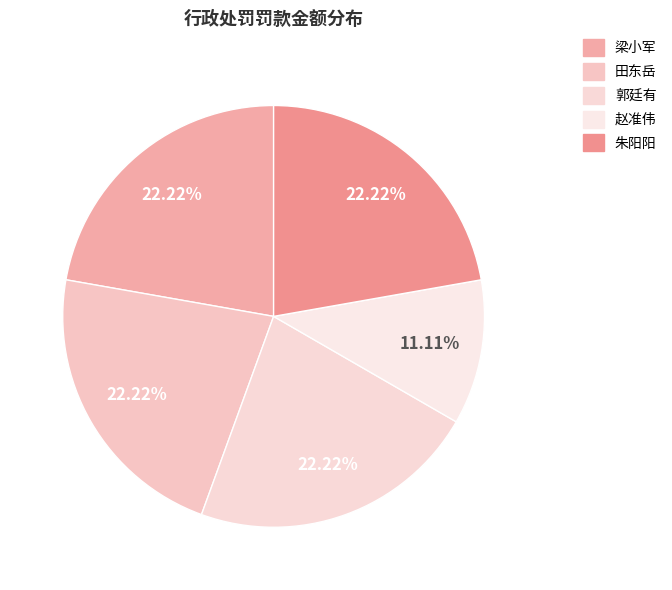

Count the number of slices in the pie.

5